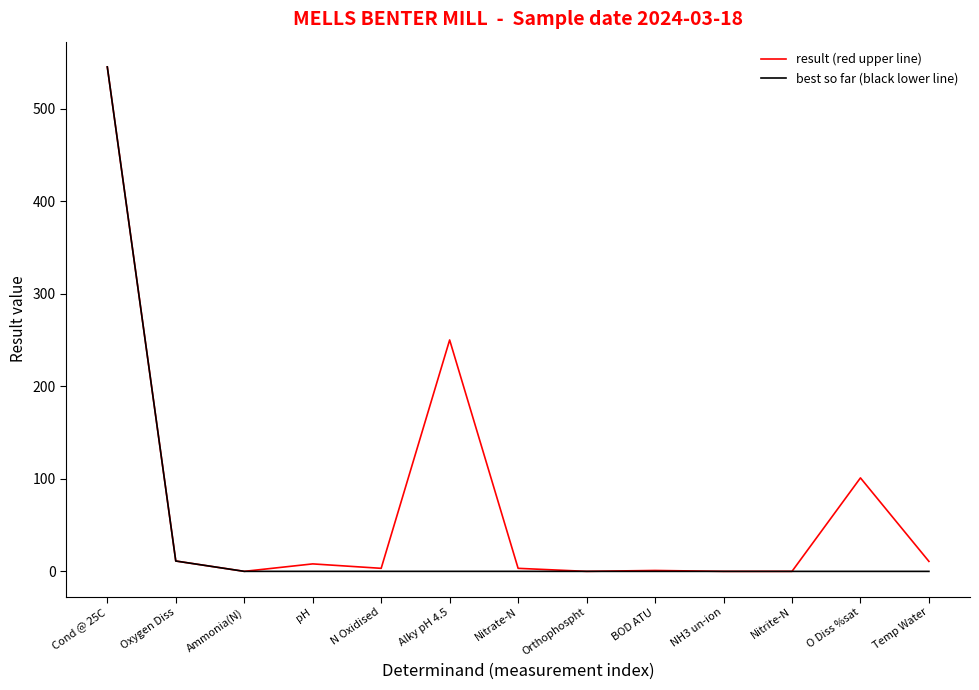

What is the difference between the maximum and second lowest values in the result (red upper line) series?

545.0